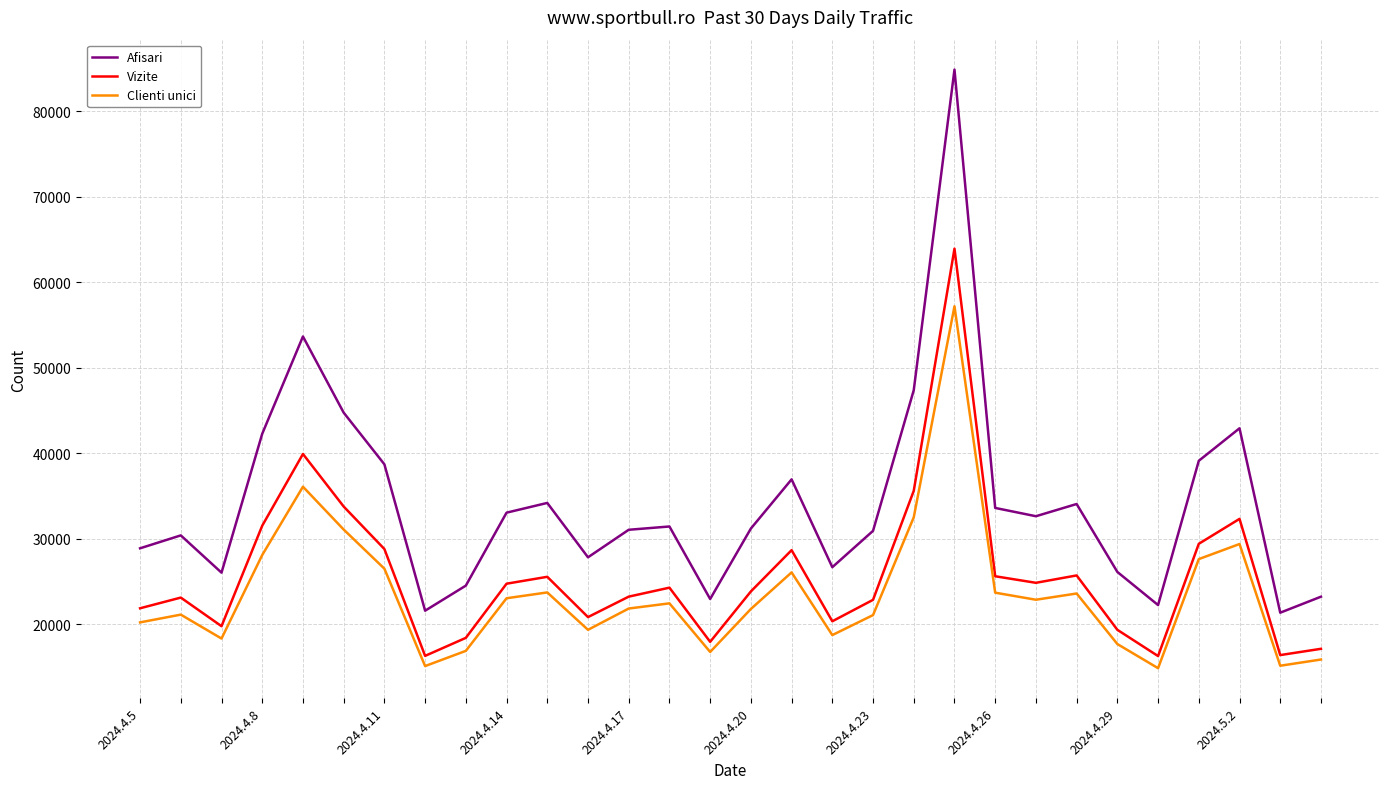

Which series has the largest range (max minus min)?

Afisari